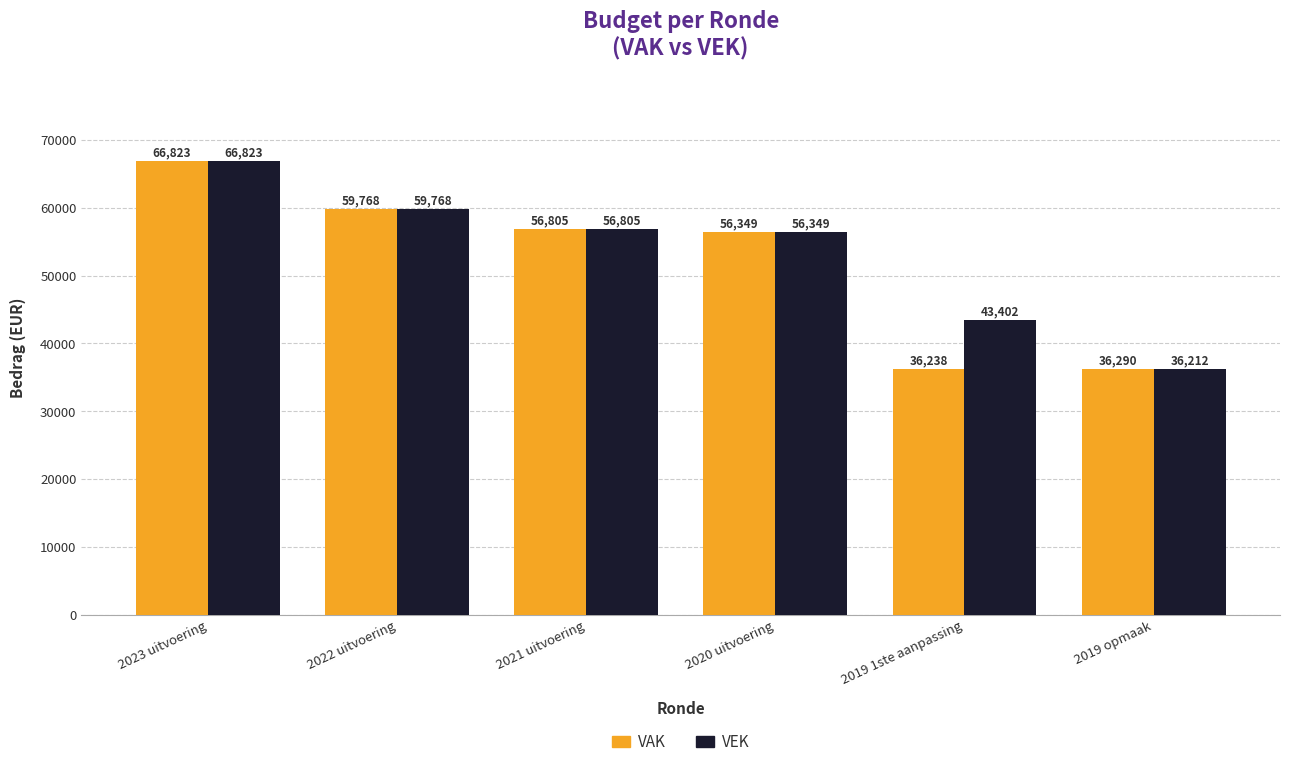

The value of VEK at 2022 uitvoering is 31063. True or false?

False